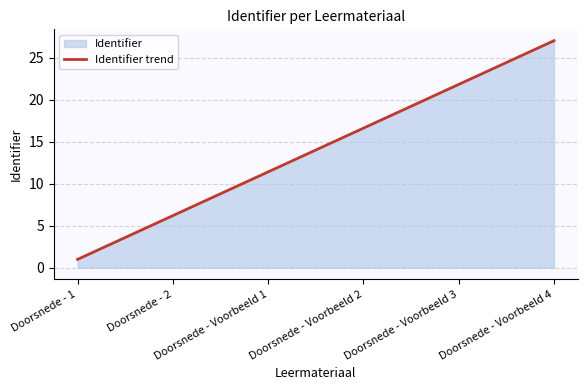

List the labels in order of value, smallest first.

Doorsnede - 1, Doorsnede - 2, Doorsnede - Voorbeeld 1, Doorsnede - Voorbeeld 2, Doorsnede - Voorbeeld 3, Doorsnede - Voorbeeld 4